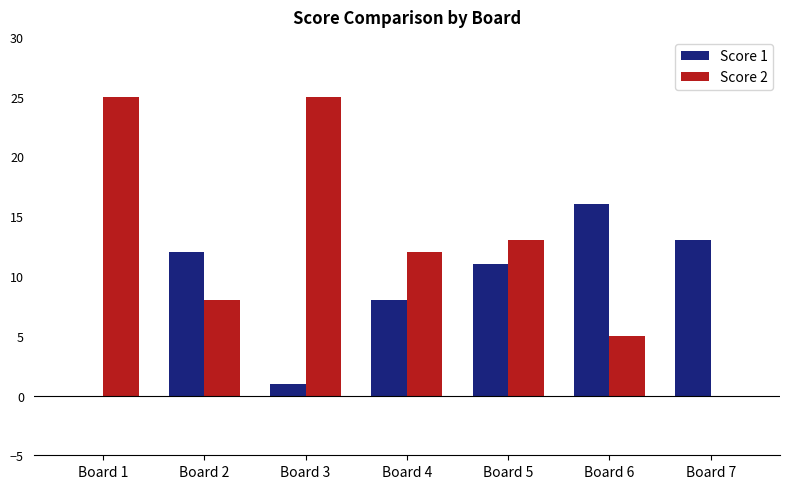

What is the difference between the Score 2 values at Board 2 and Board 3?

17